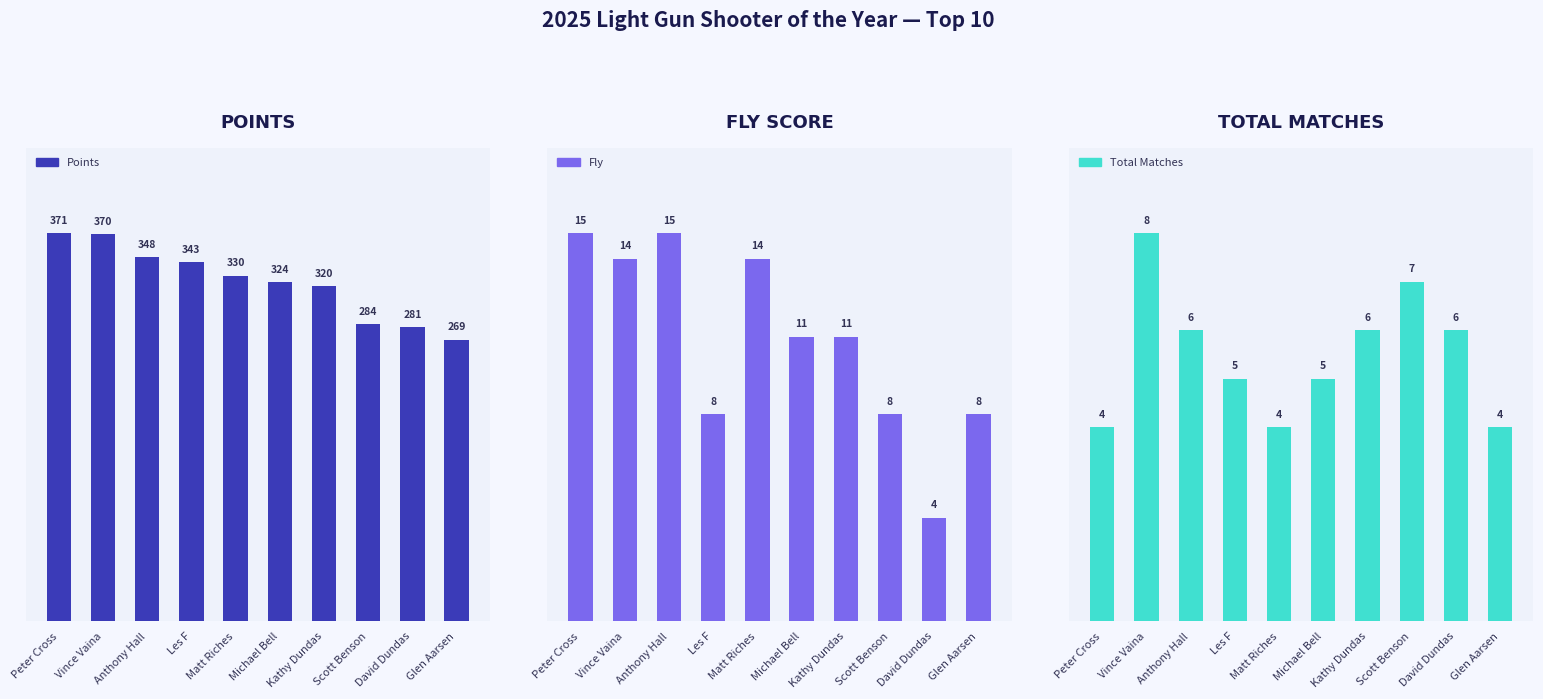

Rank the categories by Points value from lowest to highest.

Glen Aarsen, David Dundas, Scott Benson, Kathy Dundas, Michael Bell, Matt Riches, Les F, Anthony Hall, Vince Vaina, Peter Cross